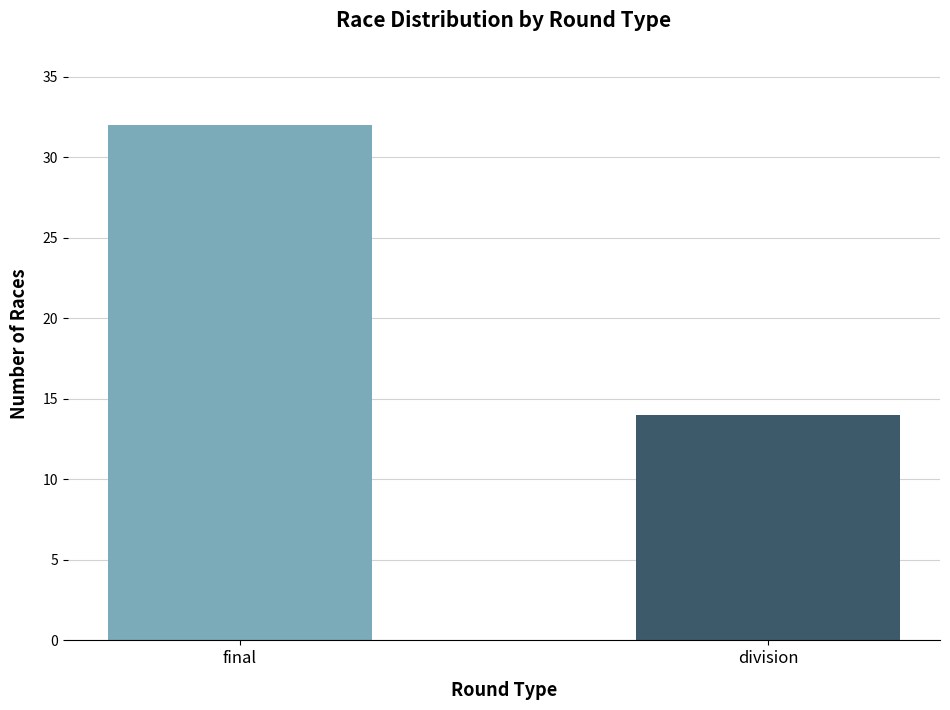

Are the bars horizontal?

No